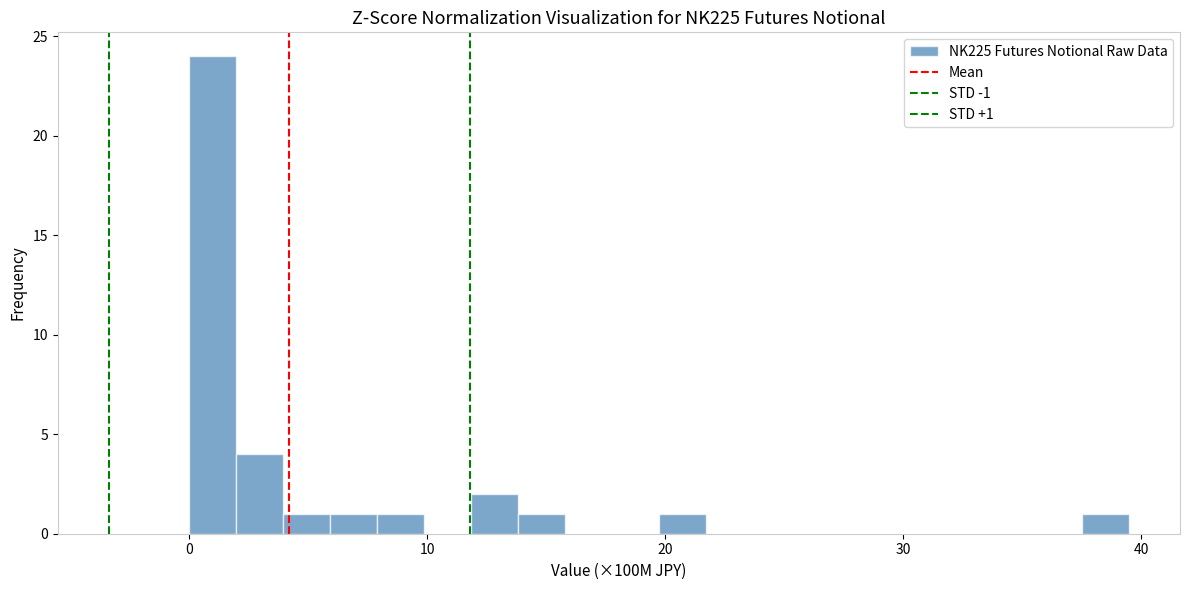

Read against the x-axis, roughly where is the centre of the tallest bar?

1